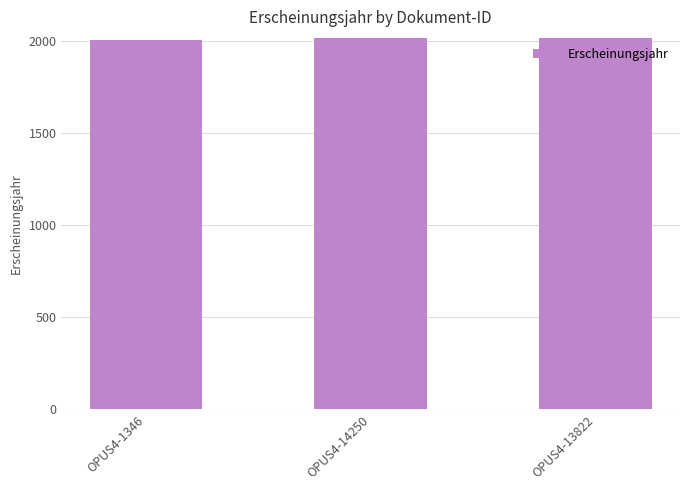

Reading left to right, extract all data points from this chart.

2005	2016	2016